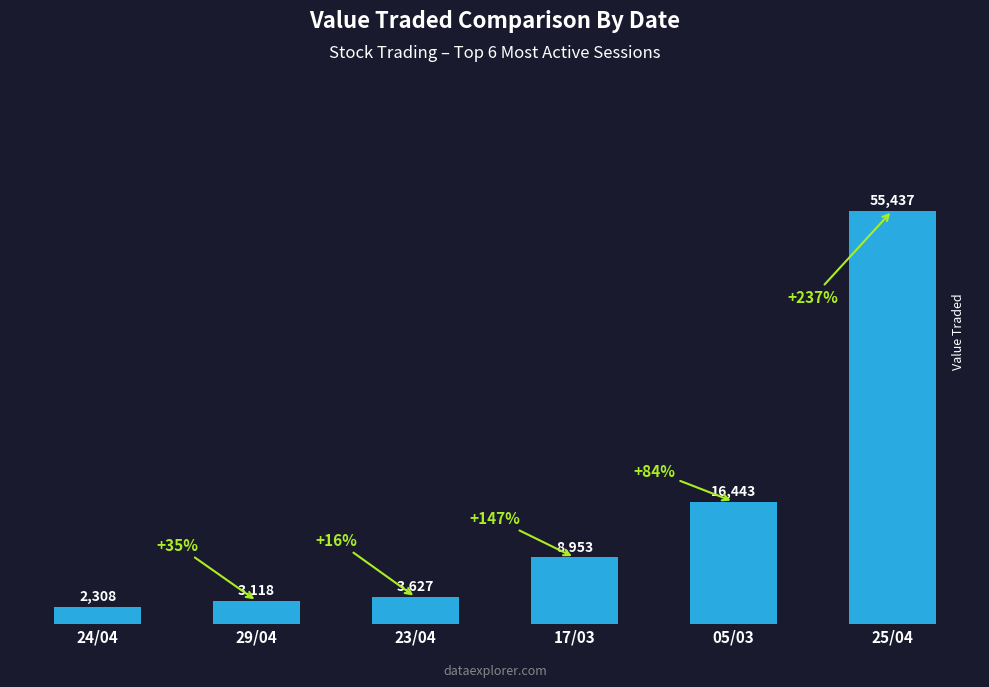

Does the chart contain stacked bars?

No